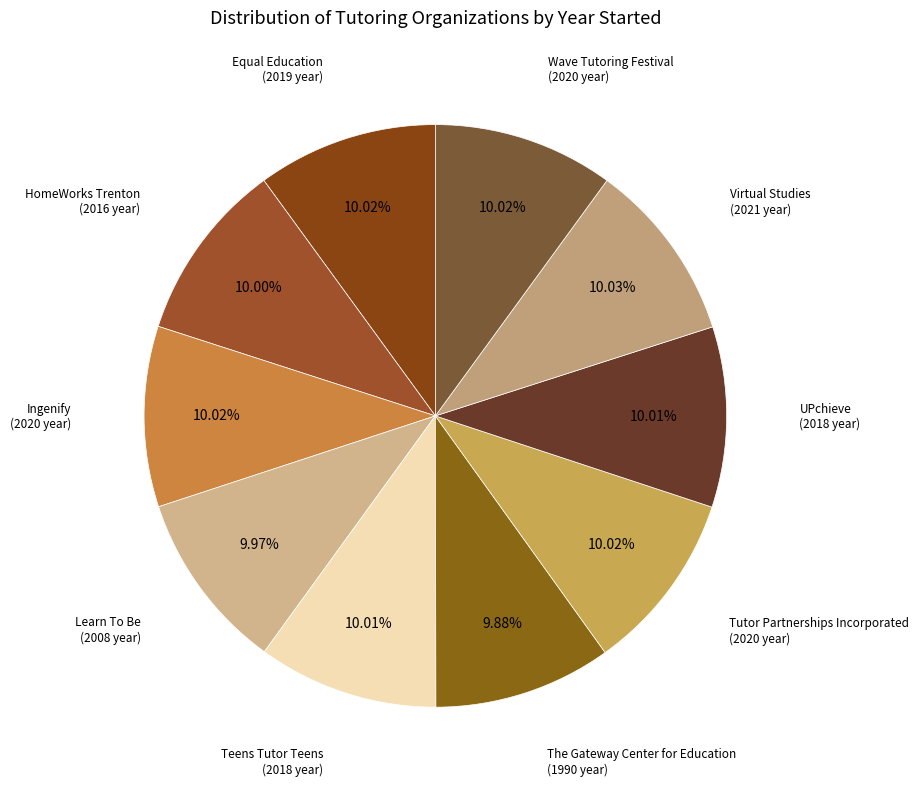

How many slices are in this pie chart?

10